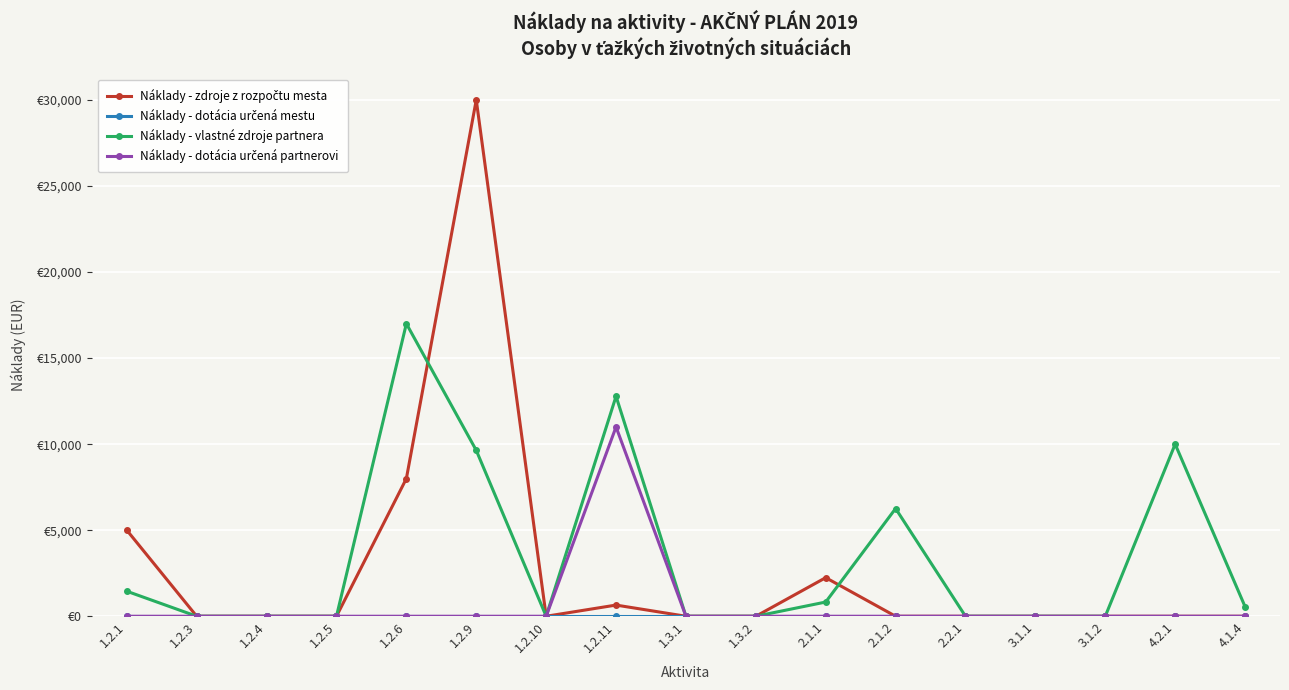

Which series has the widest spread of values?

Náklady - zdroje z rozpočtu mesta